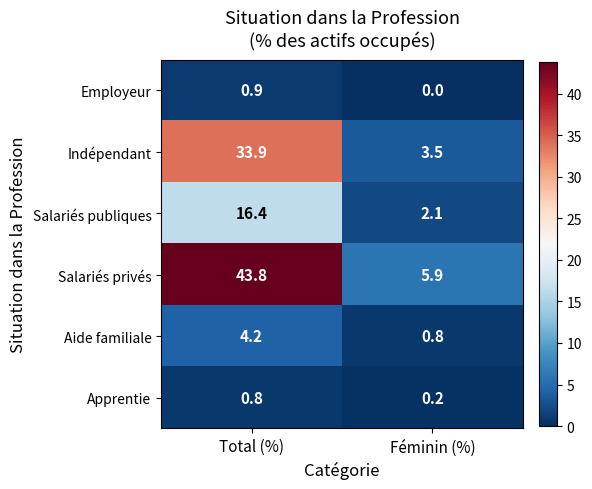

The value of Employeur at Féminin (%) is 0.3. True or false?

False